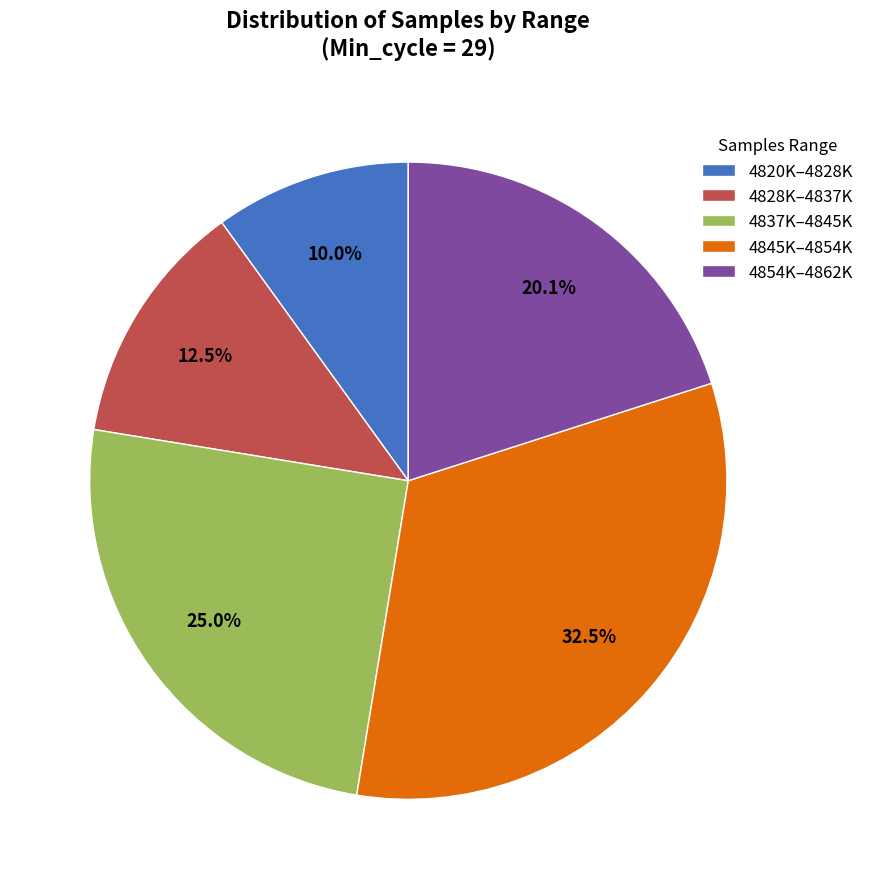

Is the sum of 4854K–4862K and 4828K–4837K greater than half?

No